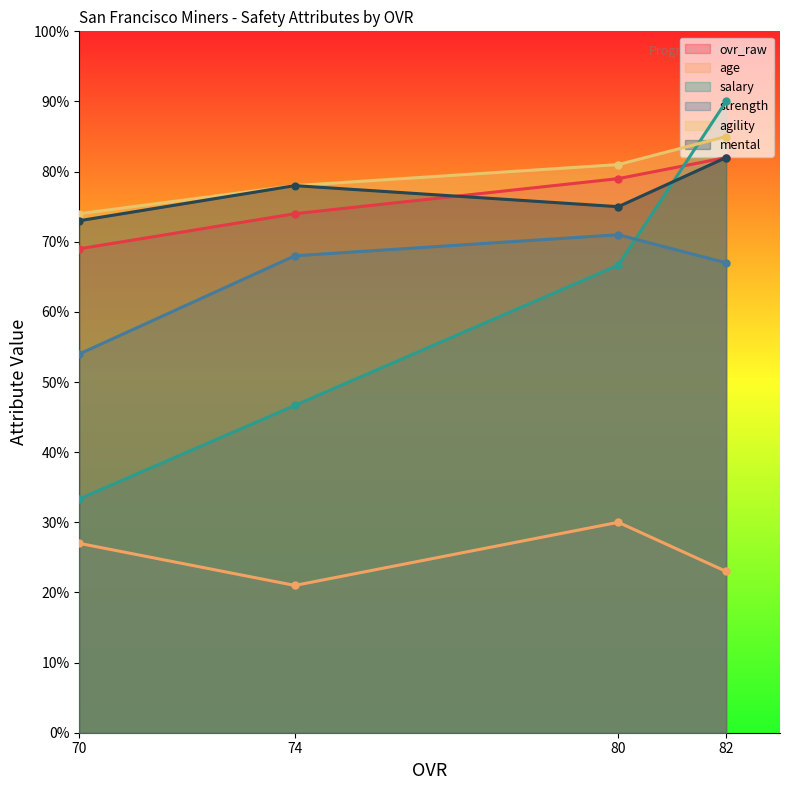

Is it true that mental equals 25.2 at 82?

False